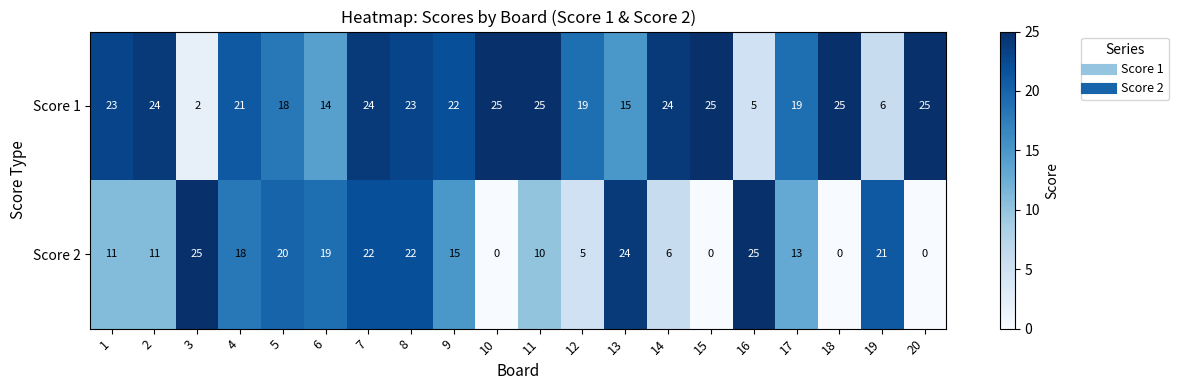

The Score 1 series shows 11 at 15. True or false?

False